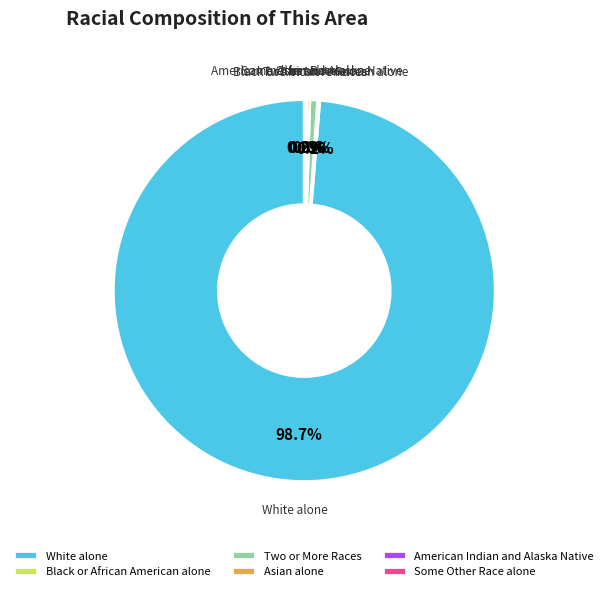

To the nearest percent, what is the average slice percentage?

17%